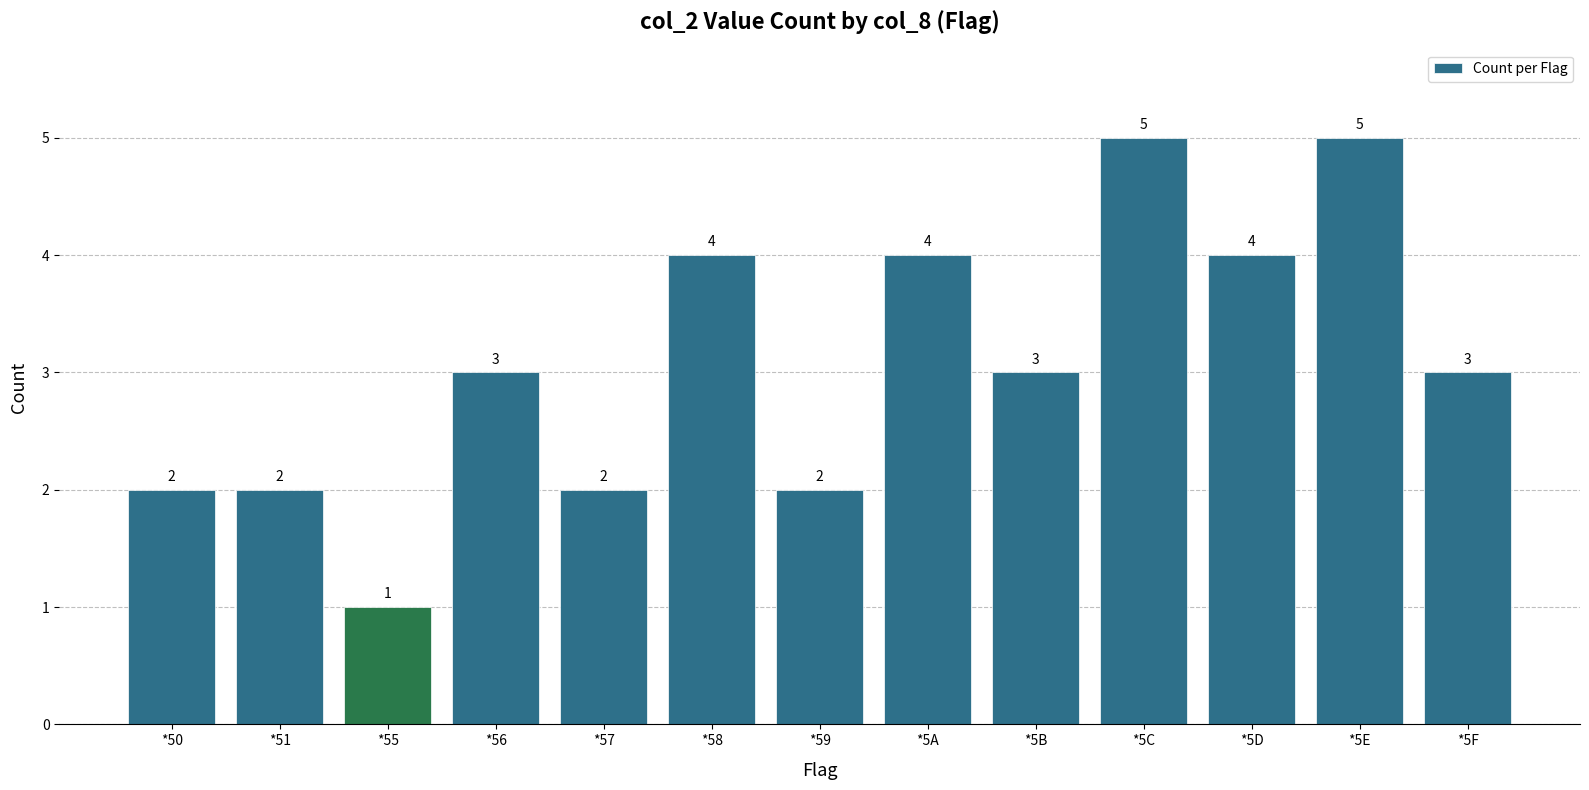

What is the label of the 1st bar from the left?

*50